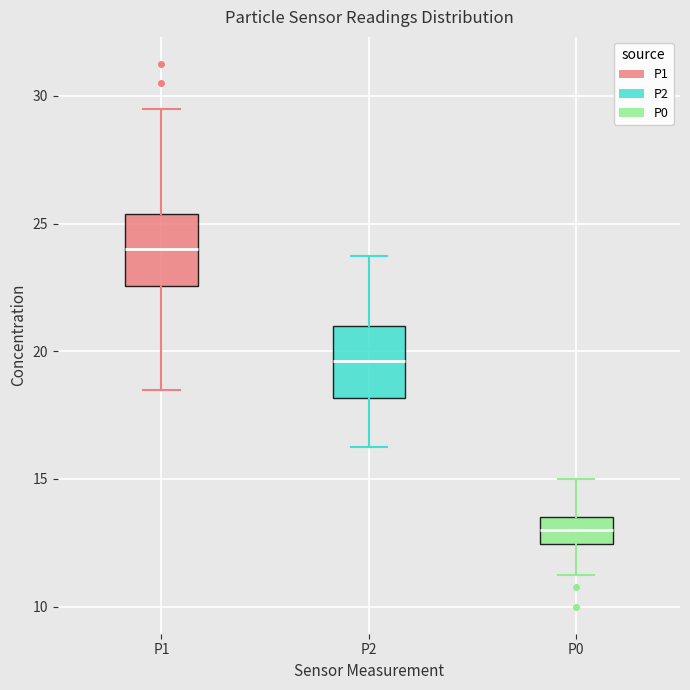

Which box's median line is the lowest?

P0